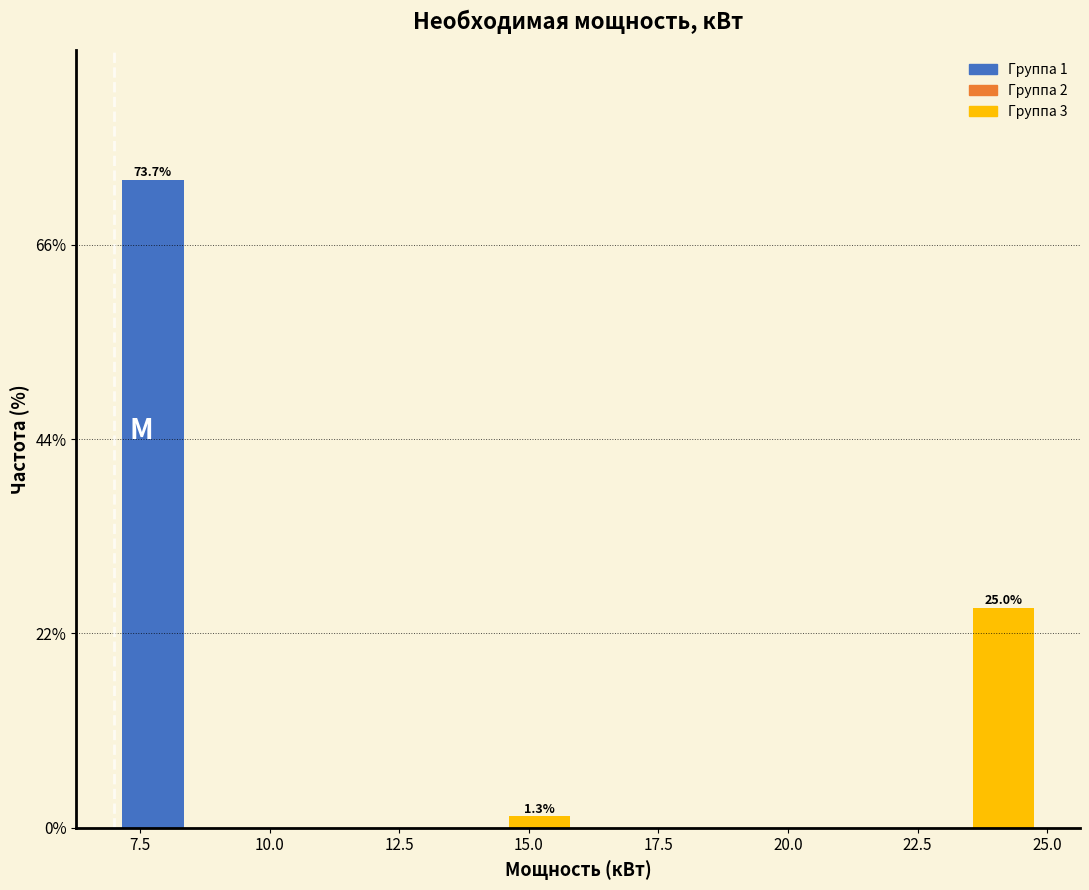

Read against the x-axis, roughly where is the centre of the tallest bar?

7.5